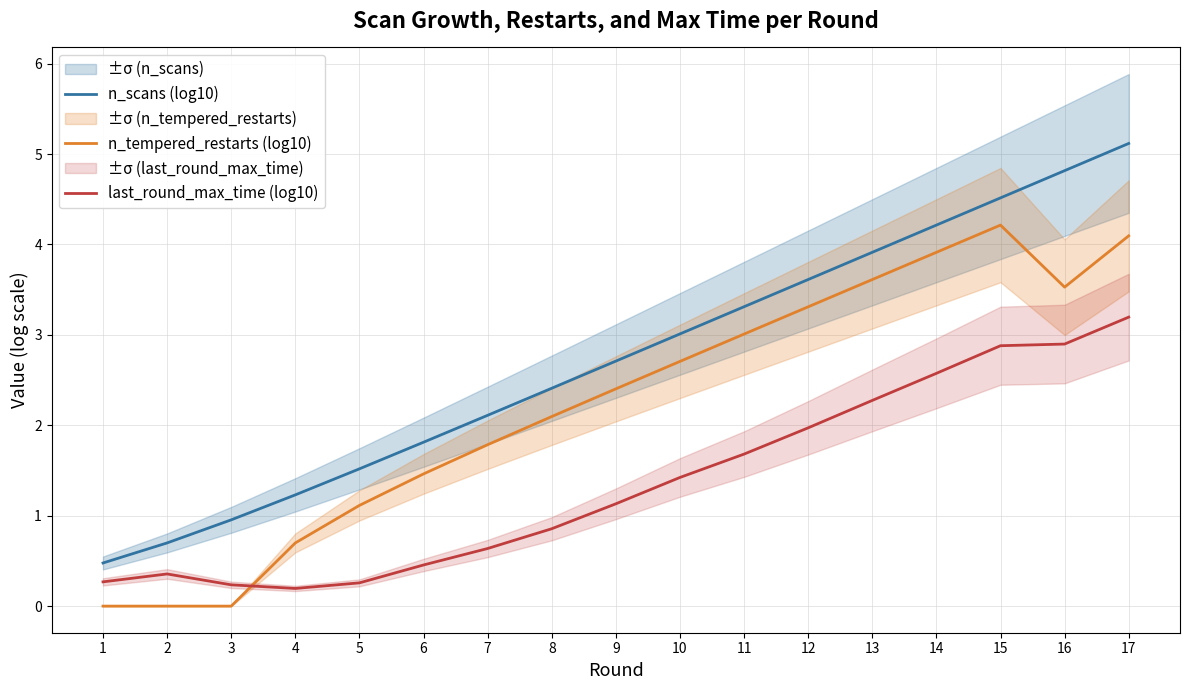

Is the value of last_round_max_time (log10) at 8 greater than the value of n_tempered_restarts (log10) at 16?

No